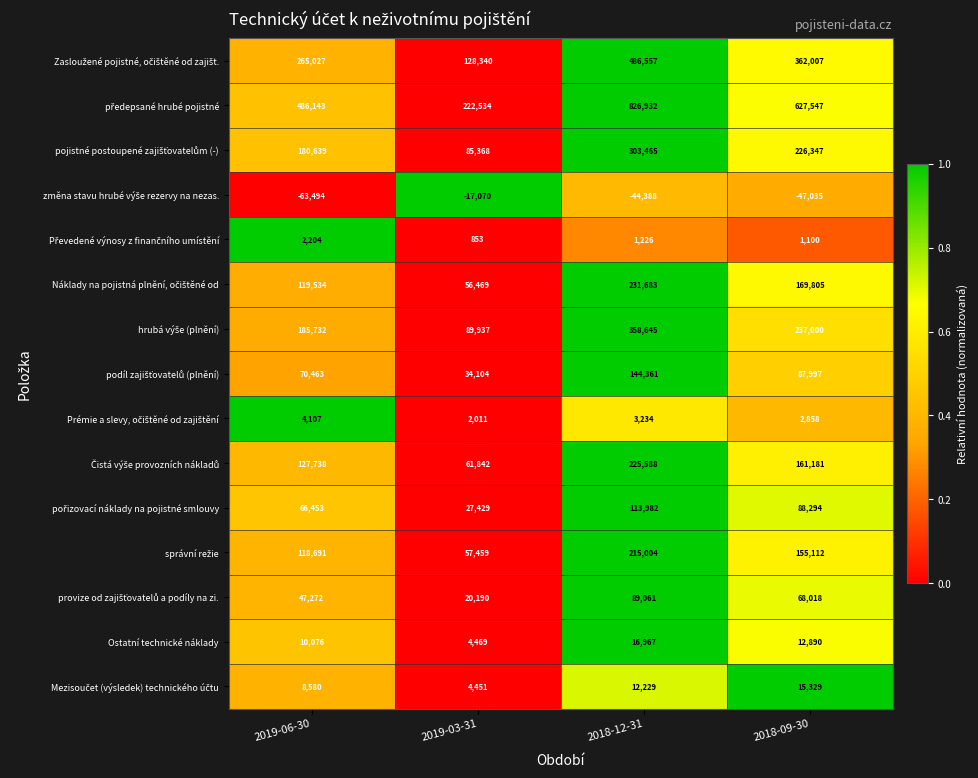

At how many categories does at least one series exceed 402420?

3